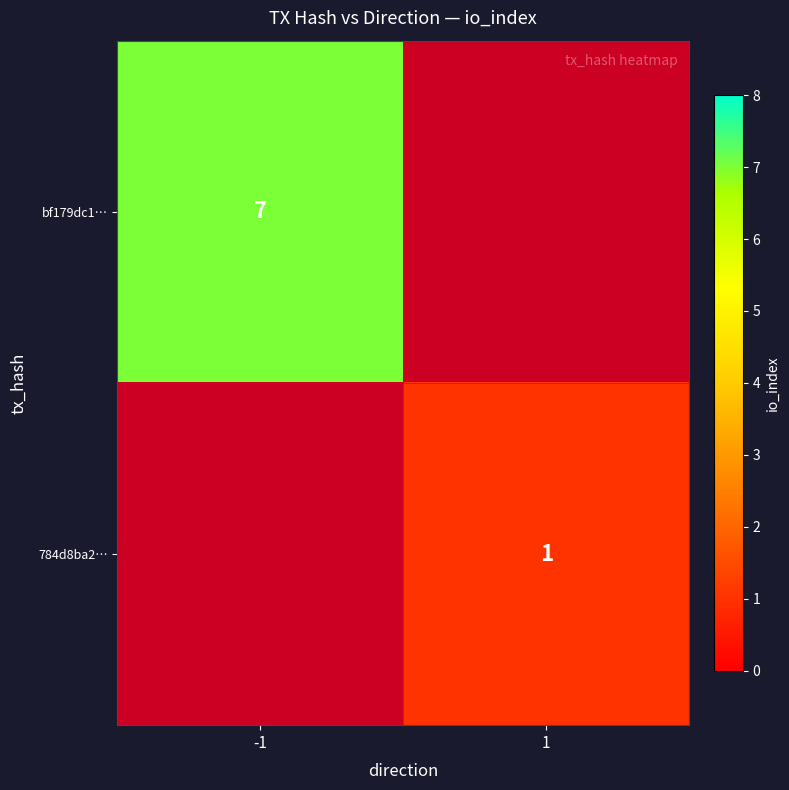

At how many categories does at least one series exceed 6?

1